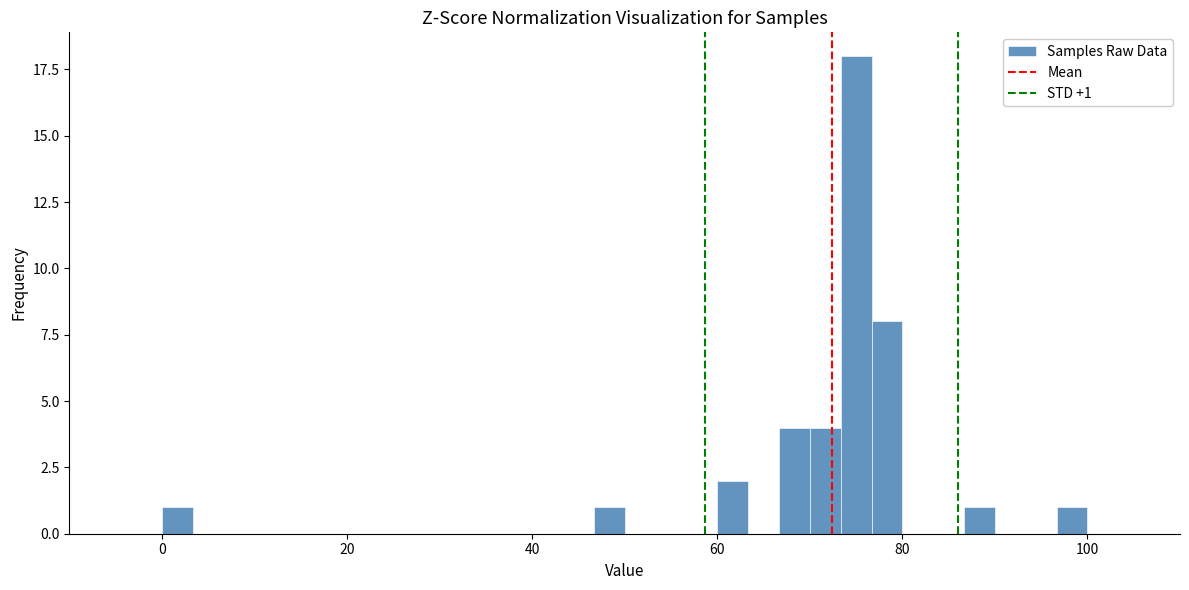

Around what value on the x-axis is the tallest bar? Give the approximate position of its centre, as read against the axis.

76